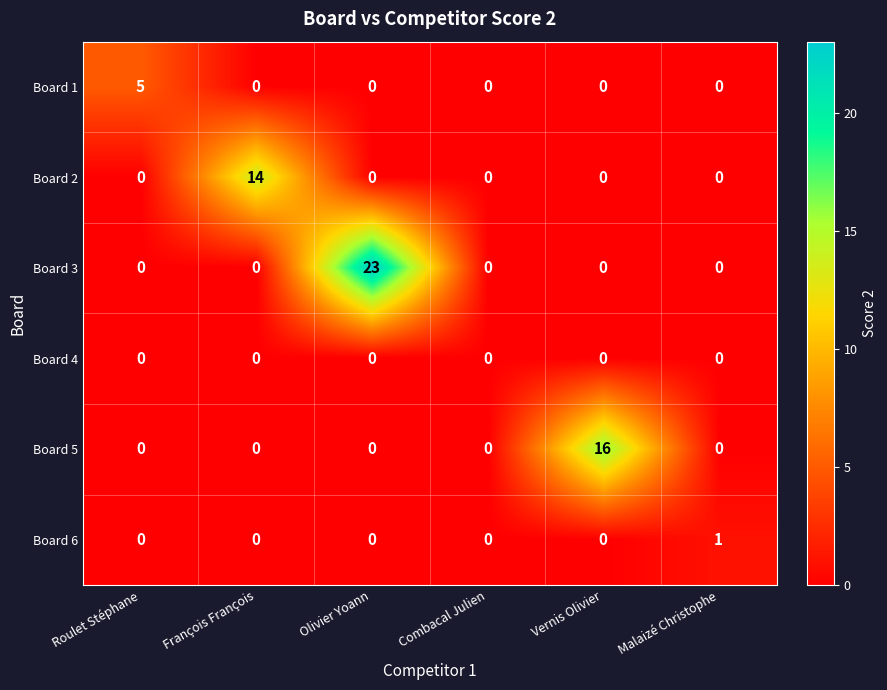

What is the difference between the highest and lowest values at Vernis Olivier?

16